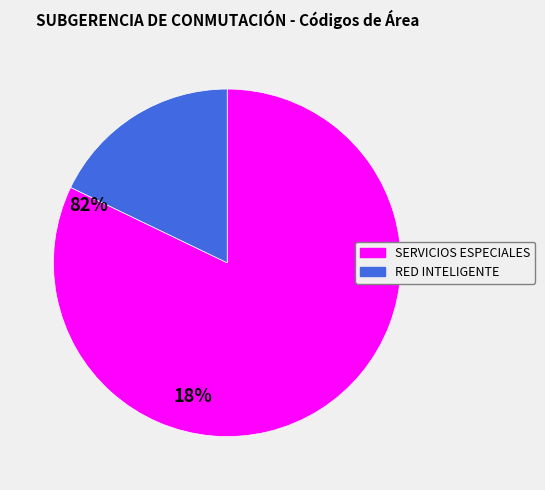

True or false: SERVICIOS ESPECIALES accounts for 82% of the total.

True